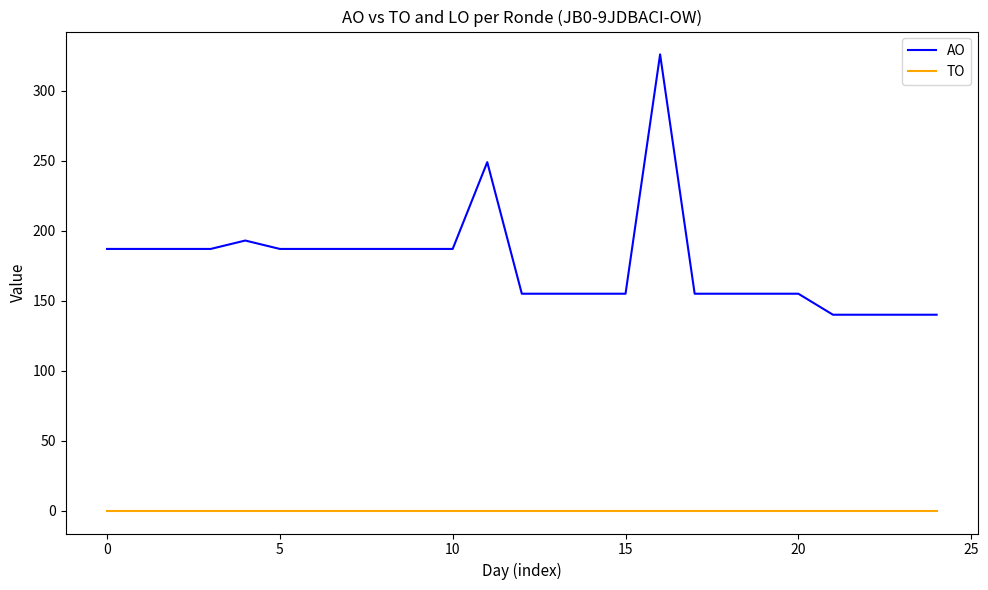

What is the difference between the second highest and second lowest values in the AO series?

109